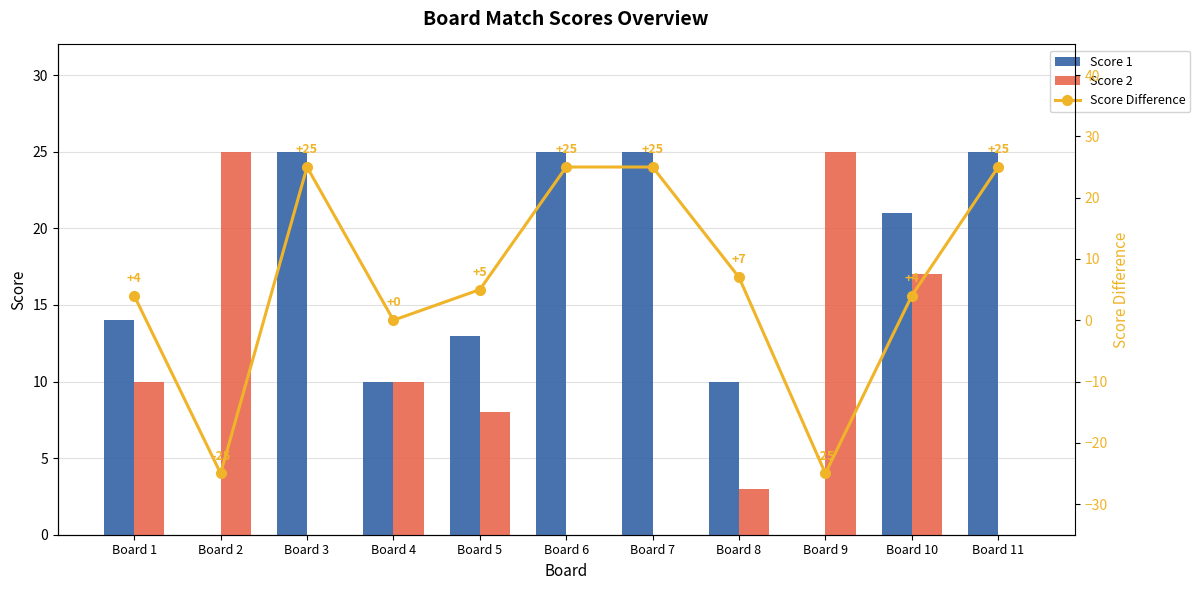

Rank the series by their maximum value, from highest to lowest.

Score 1, Score 2, Score Difference